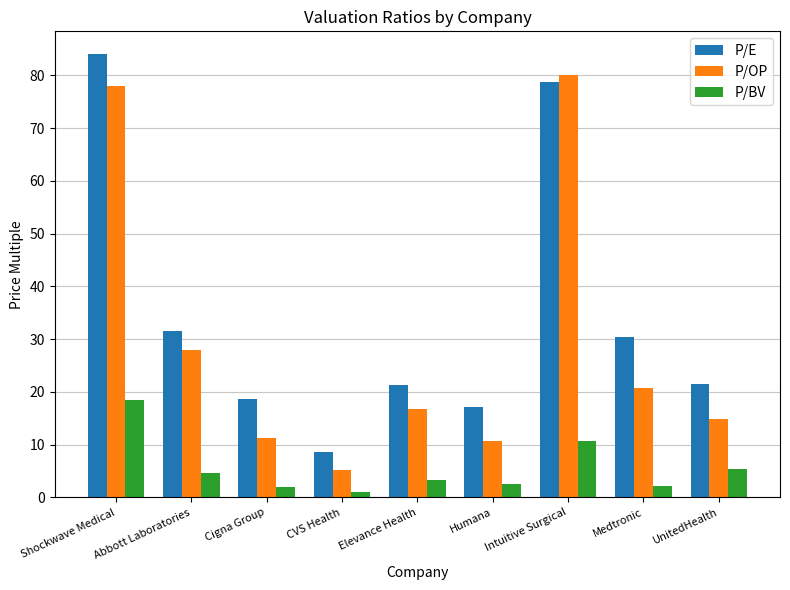

What is the highest value of the P/BV series?

18.5